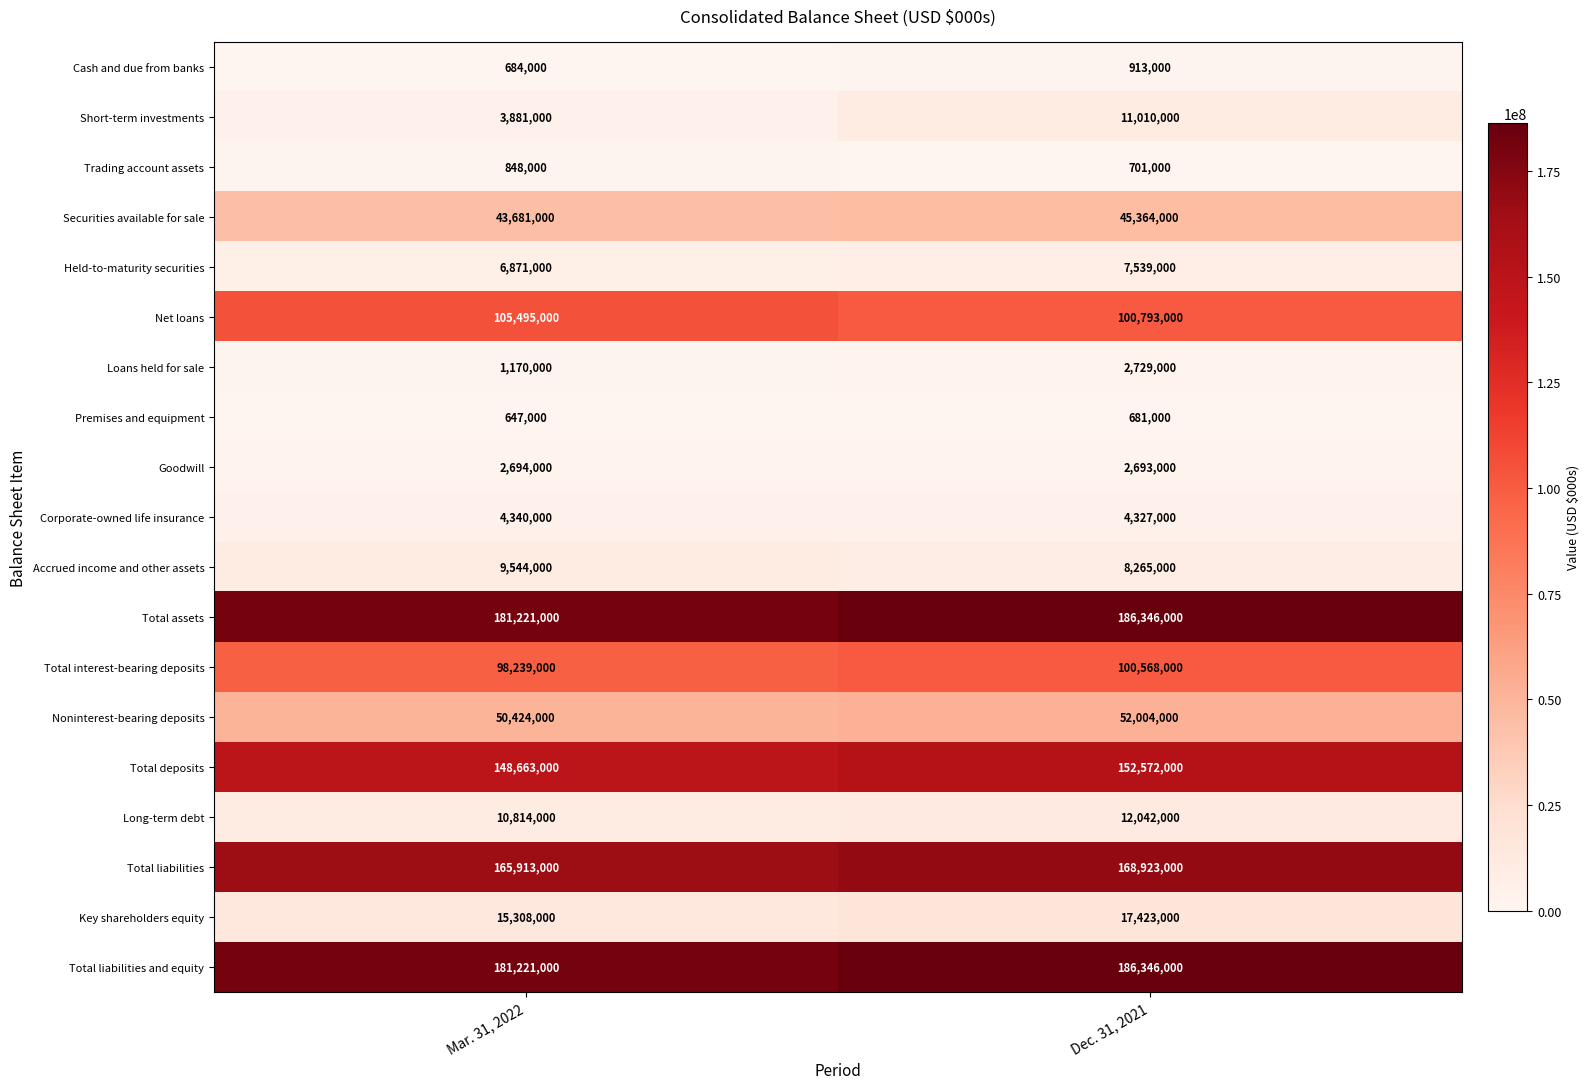

Count the number of data series in this chart.

19